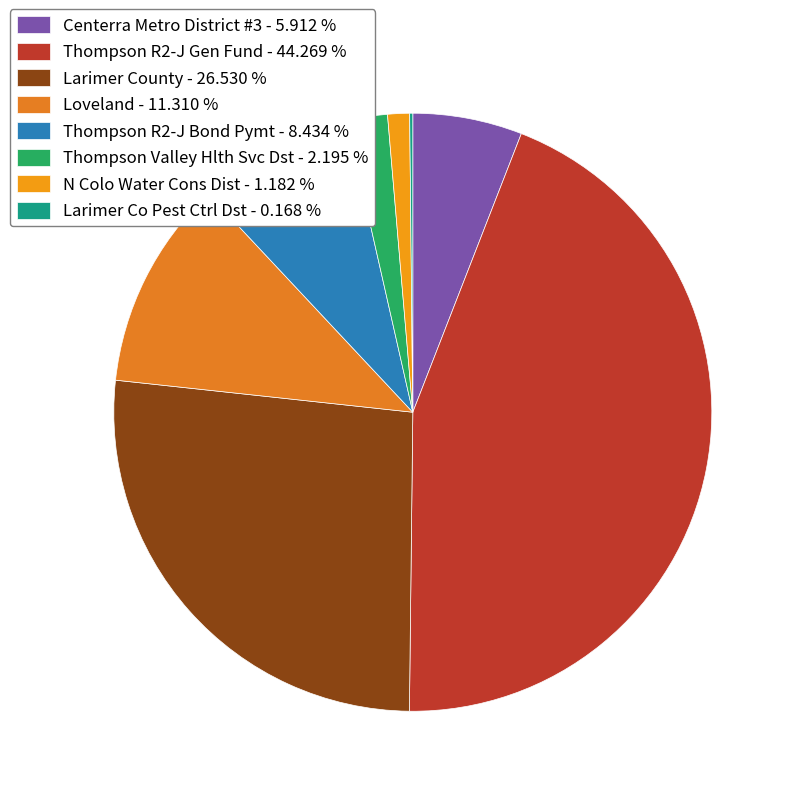

Rank the categories by value from highest to lowest.

Thompson R2-J Gen Fund, Larimer County, Loveland, Thompson R2-J Bond Pymt, Centerra Metro District #3, Thompson Valley Hlth Svc Dst, N Colo Water Cons Dist, Larimer Co Pest Ctrl Dst